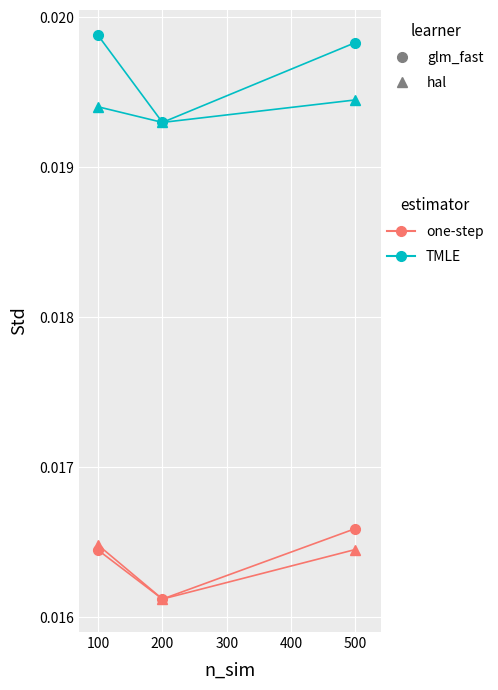

Which label corresponds to the smallest value in the chart?

200